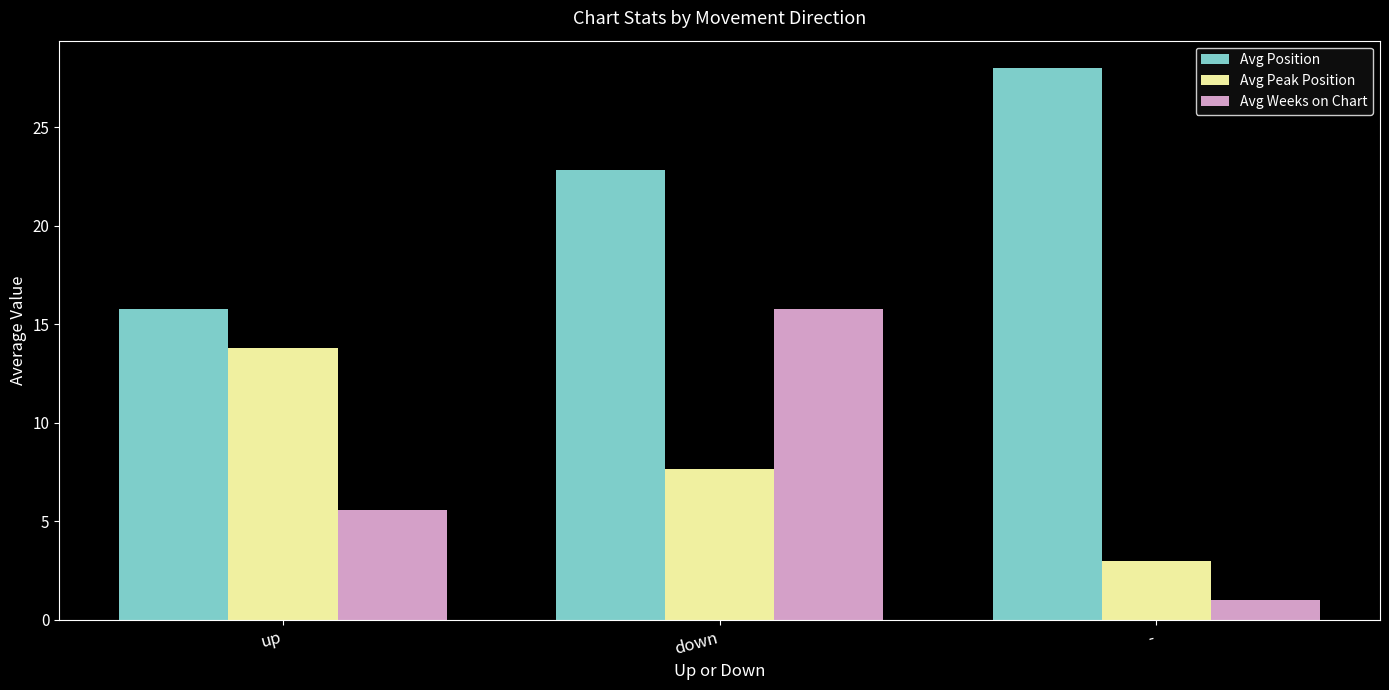

List the series in order of their peak value, highest first.

Avg Position, Avg Weeks on Chart, Avg Peak Position